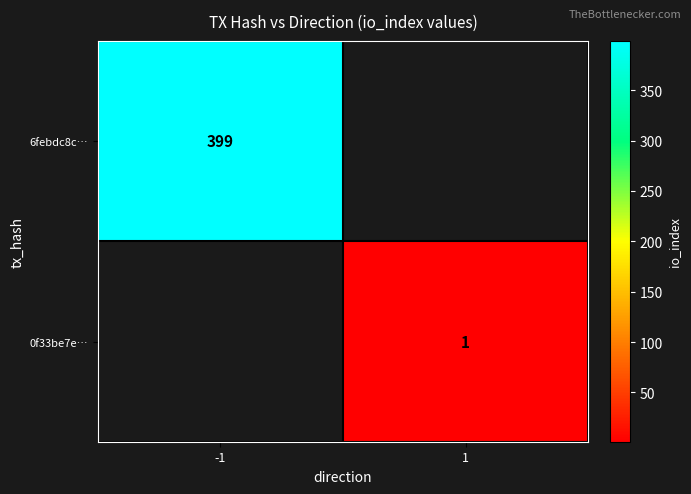

The 6febdc8c… series shows 399 at -1. True or false?

True